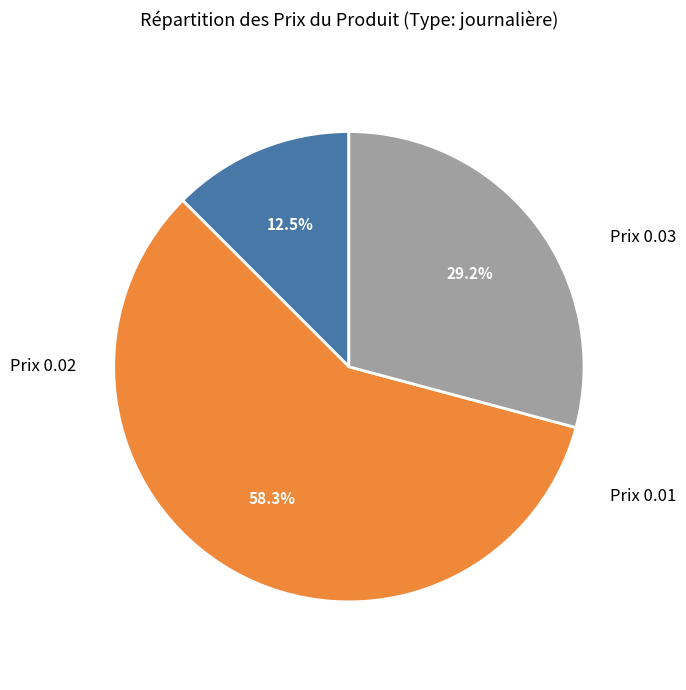

Is there any slice that represents more than half of the pie?

Yes